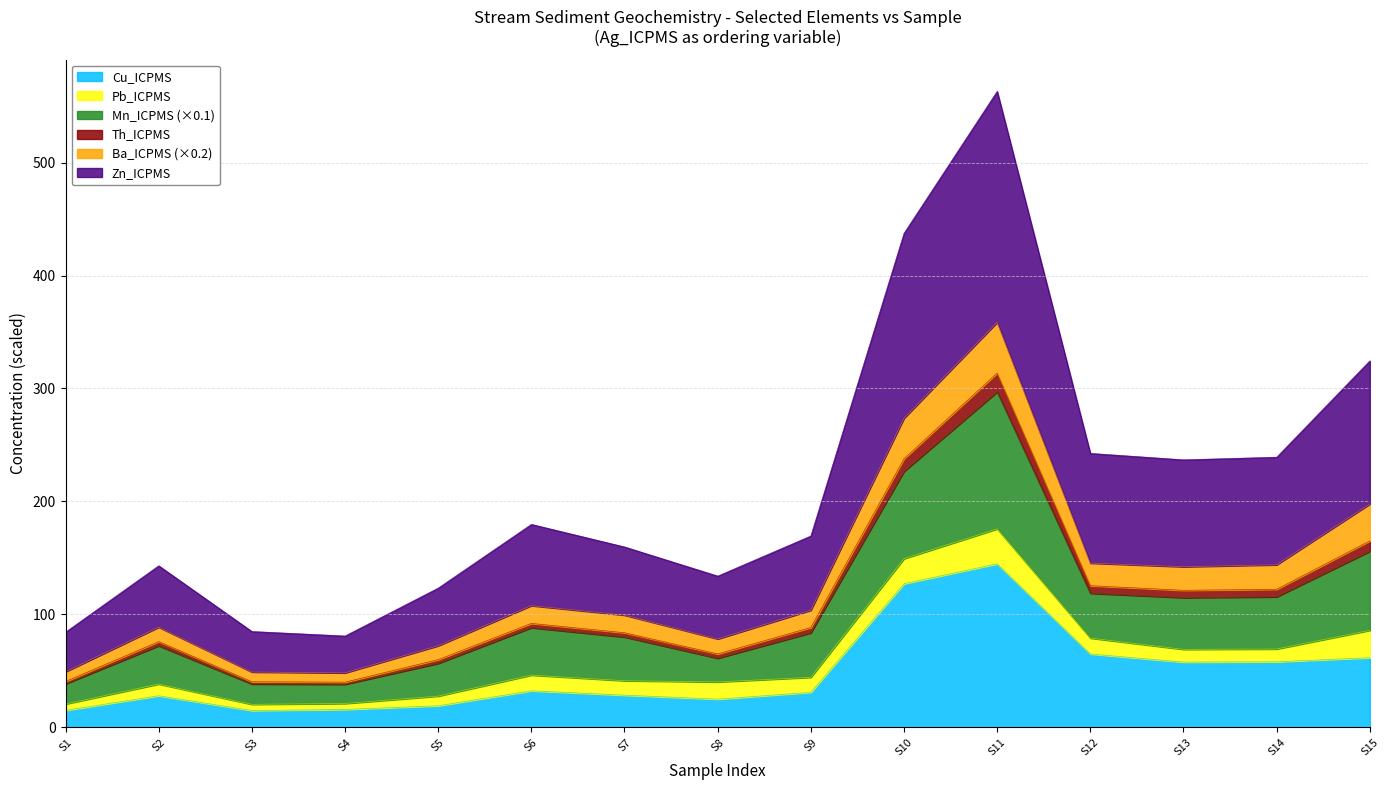

The value of Cu_ICPMS at S8 is 24.9. True or false?

True